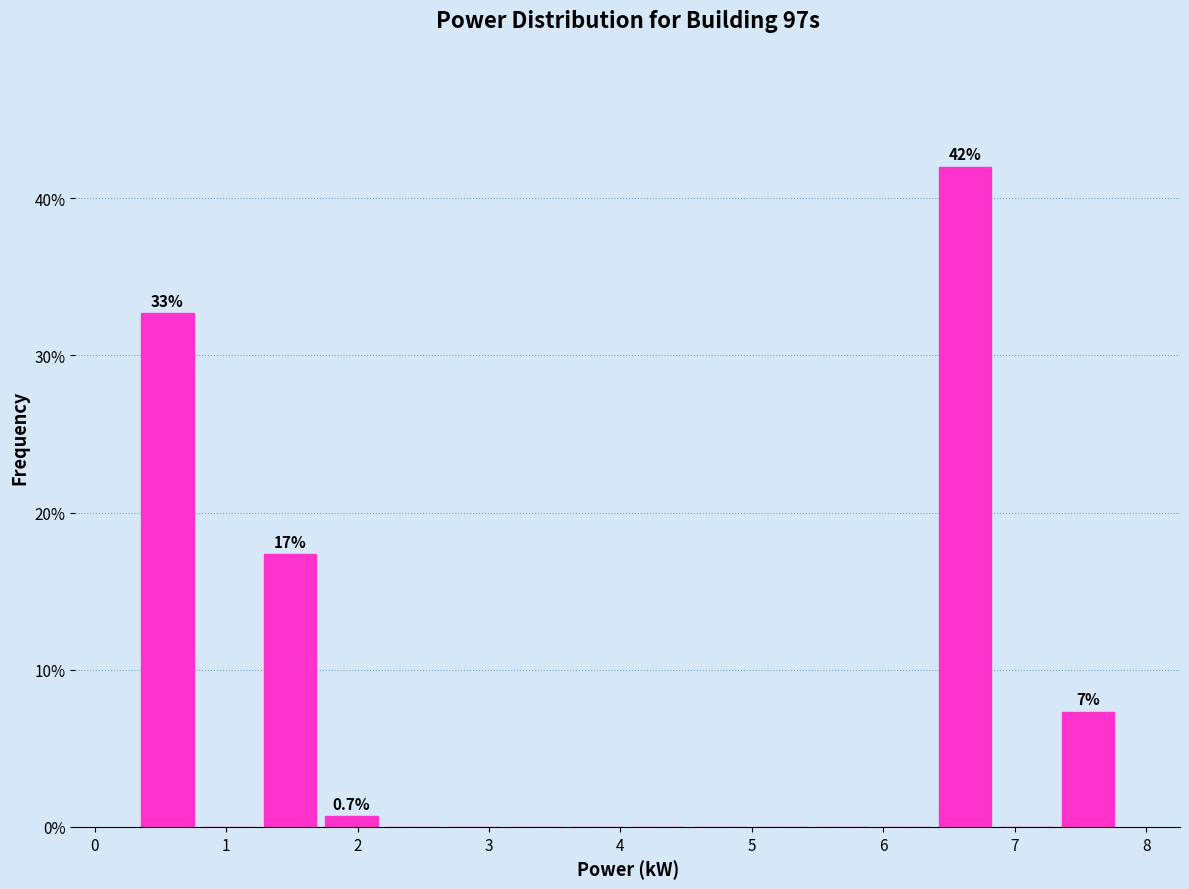

Over which range of the x-axis is the bar tallest?

6.4 to 6.9